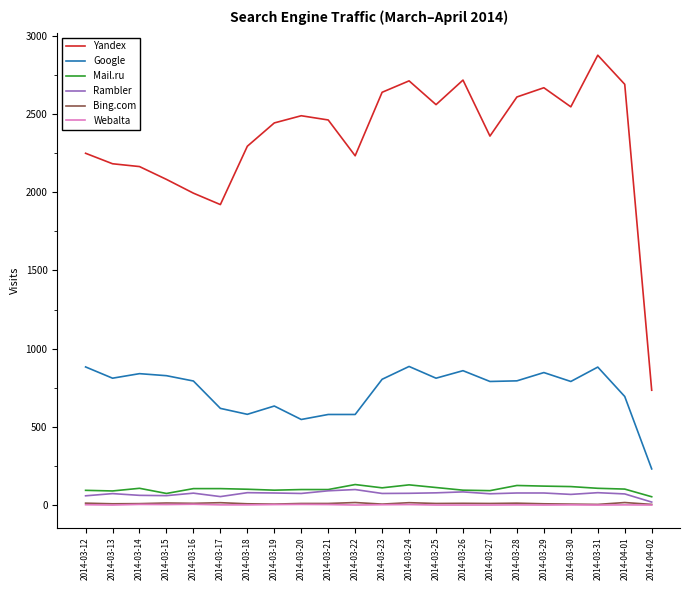

What is the sum of the Mail.ru values at 2014-03-23 and 2014-03-19?

205